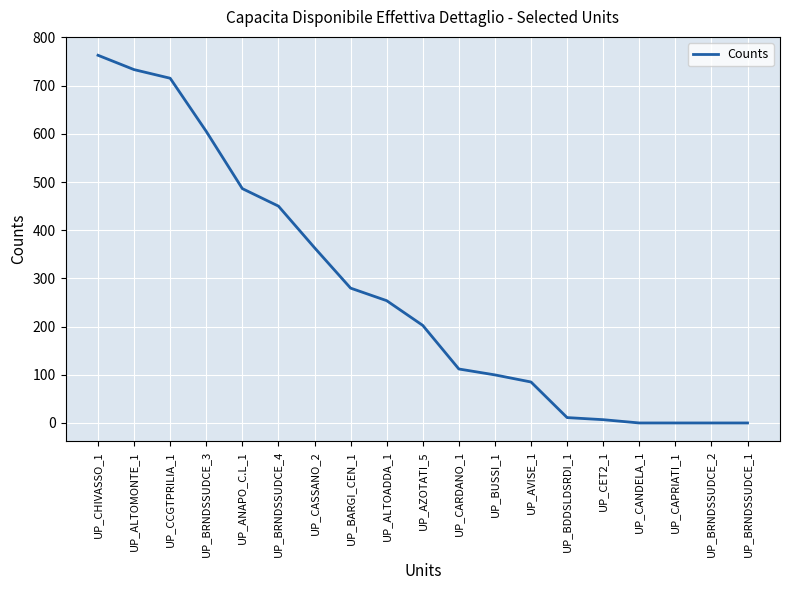

What is the maximum value shown in the chart?

763.0